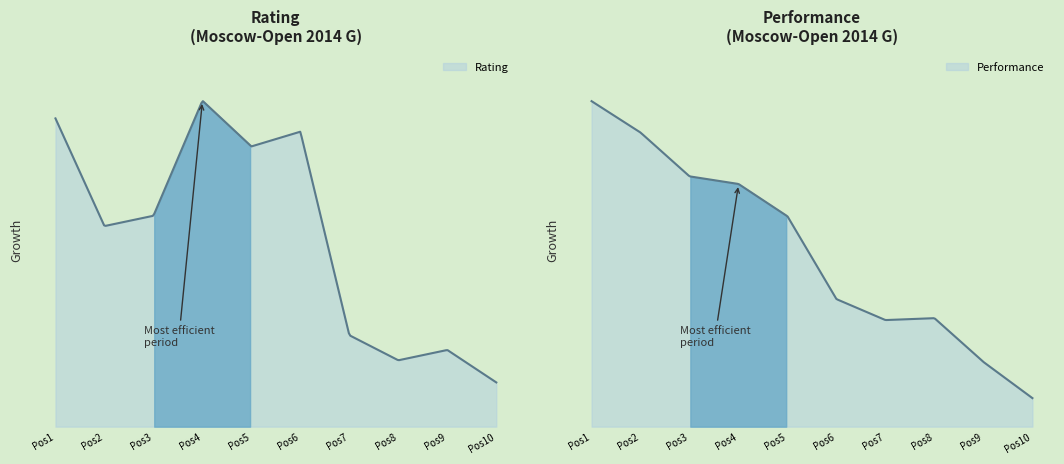

At how many categories does at least one series exceed 2295?

6